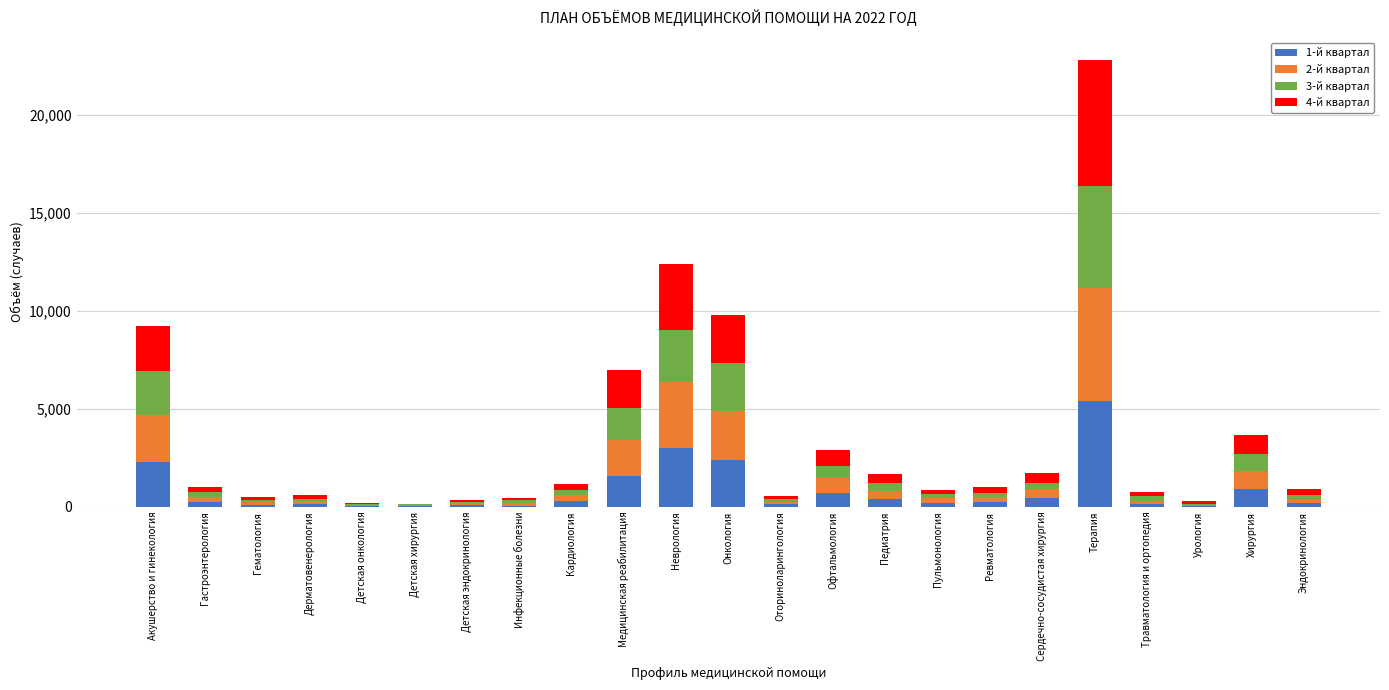

At which category is the sum across all series the highest?

Терапия